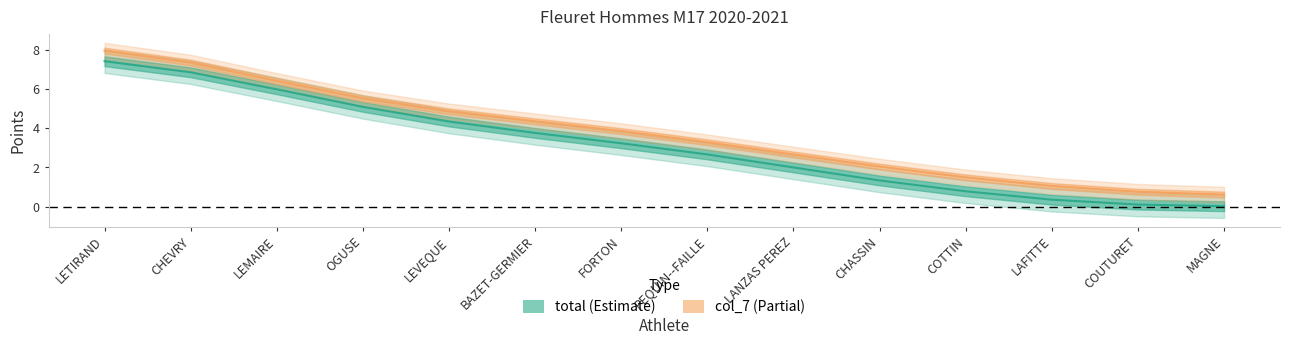

Is it true that total equals 1.0 at COUTURET?

False